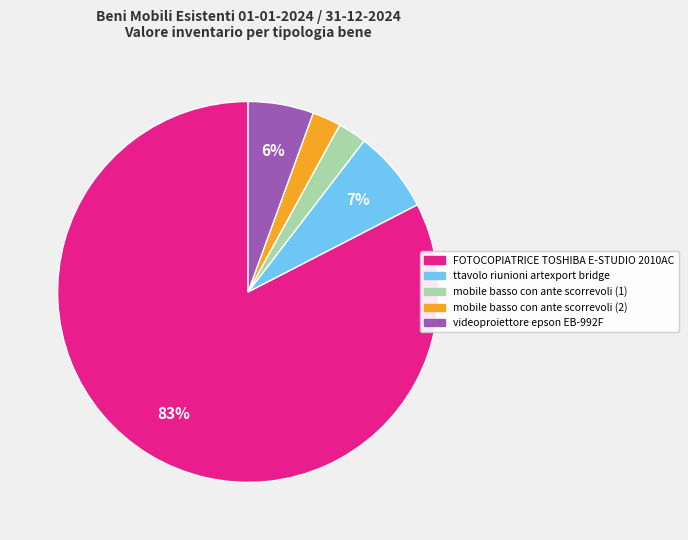

Is it true that ttavolo riunioni artexport bridge is 7% of the pie?

True